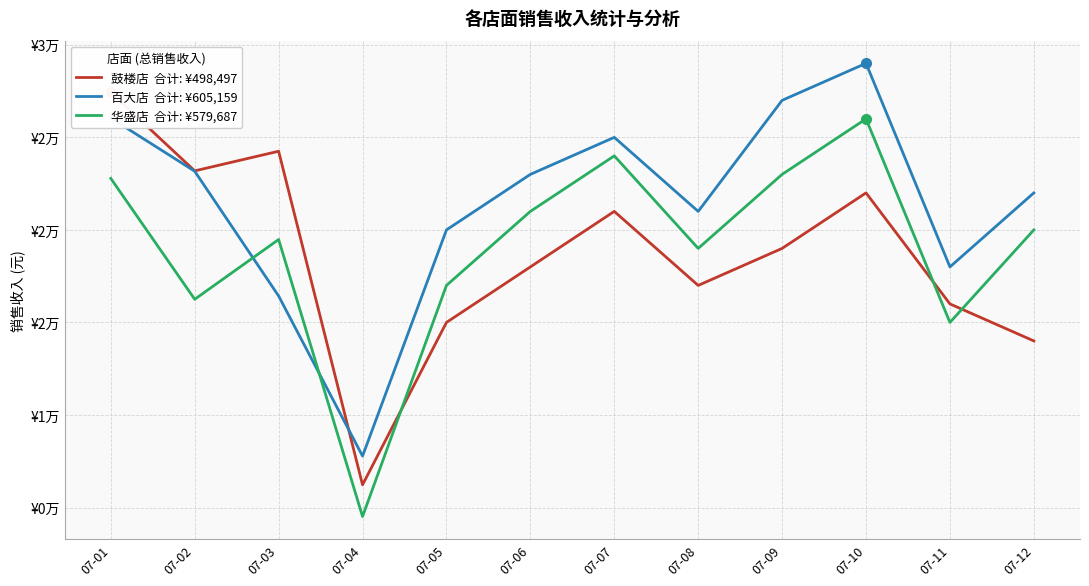

At which category is the sum across all series the highest?

07-10